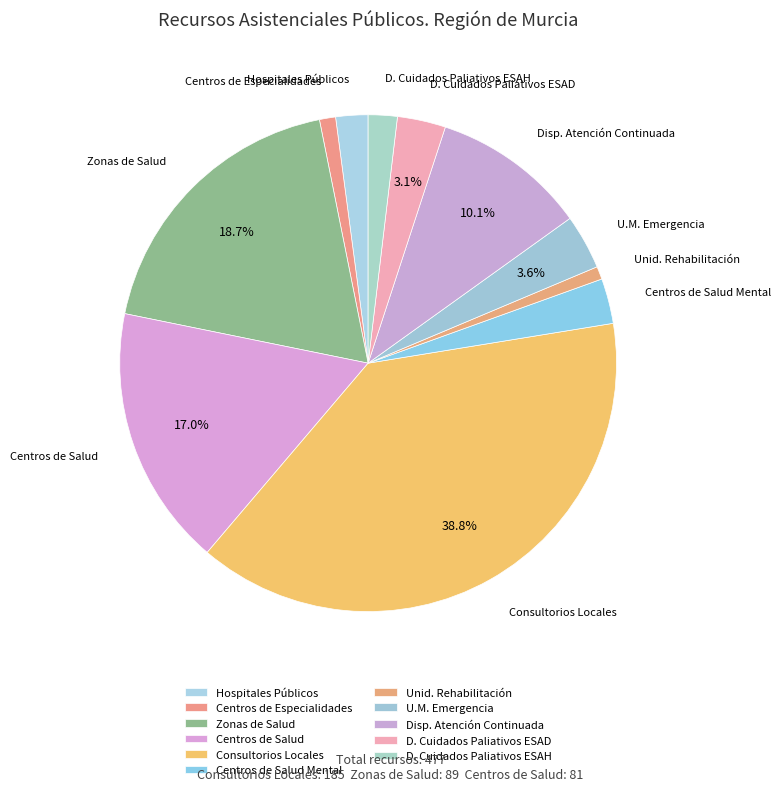

Combined, what portion of the pie is D. Cuidados Paliativos ESAD and Zonas de Salud?

21.8%